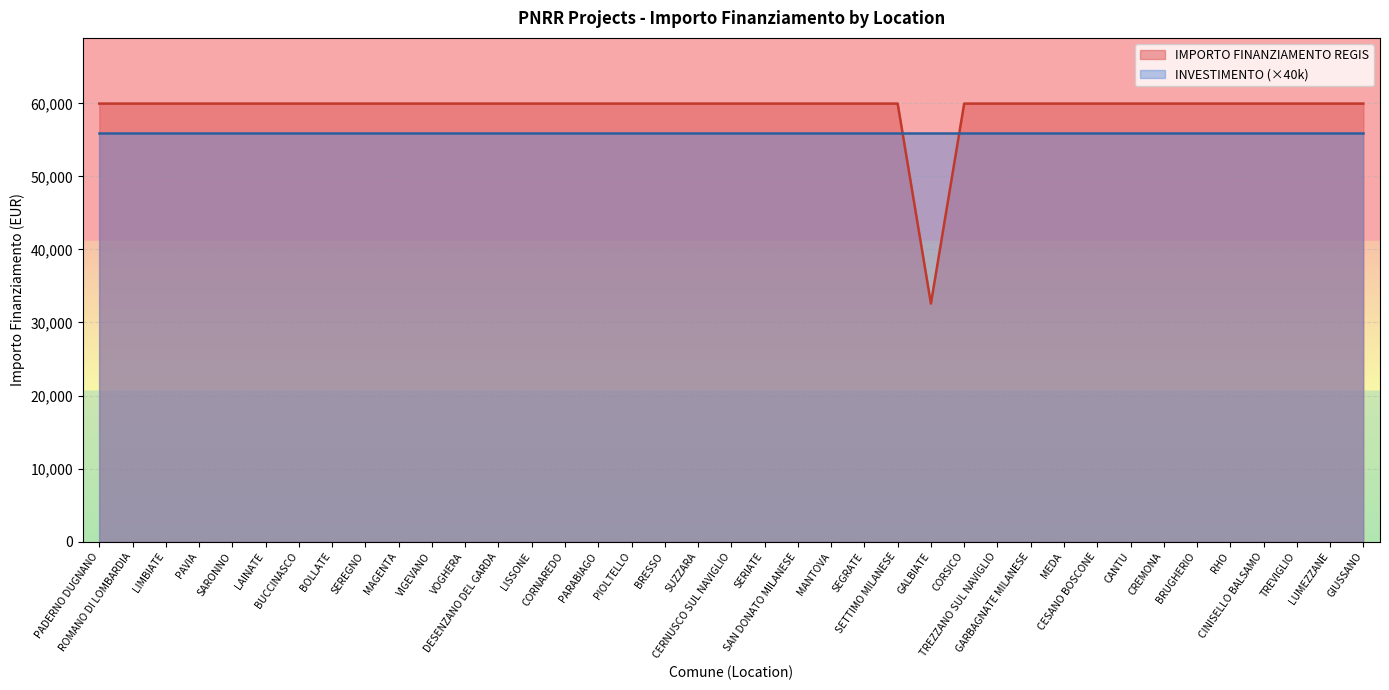

What is the label of the 18th point from the left?

BRESSO